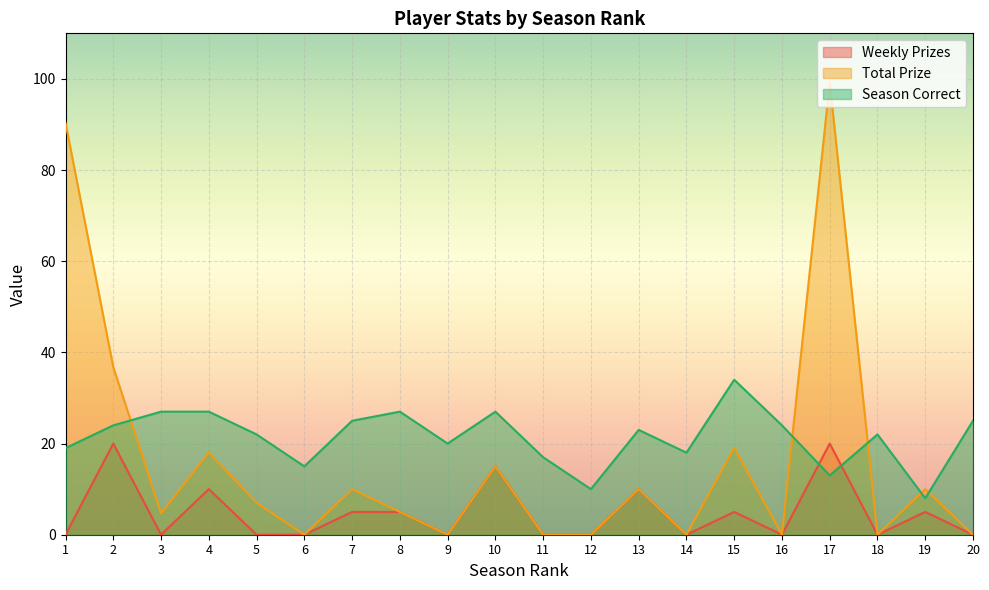

How many lines are shown in the chart?

3